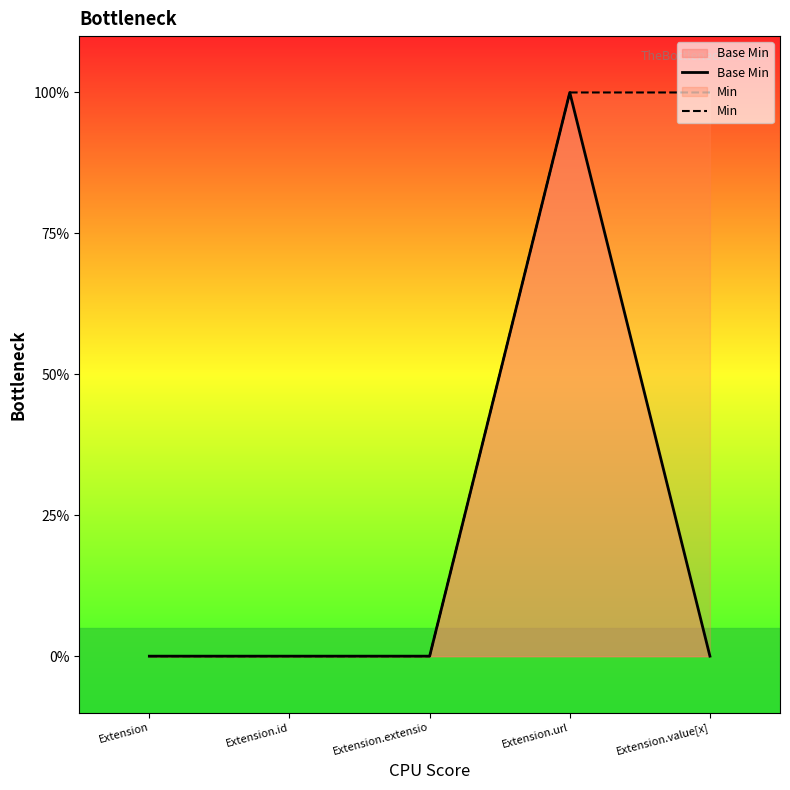

Is it true that Min equals 0 at Extension?

True